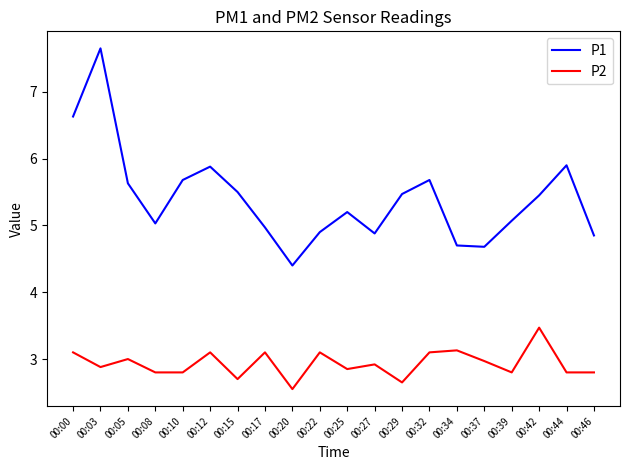

At how many categories does at least one series exceed 4?

20